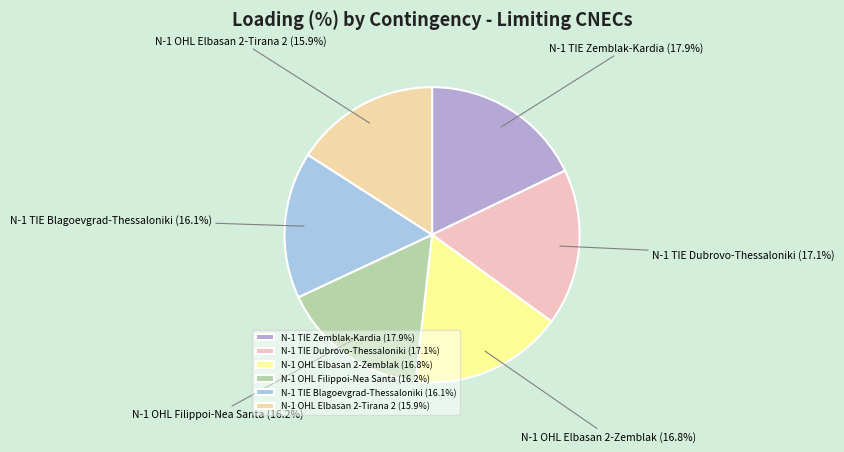

Does any single category account for the majority?

No